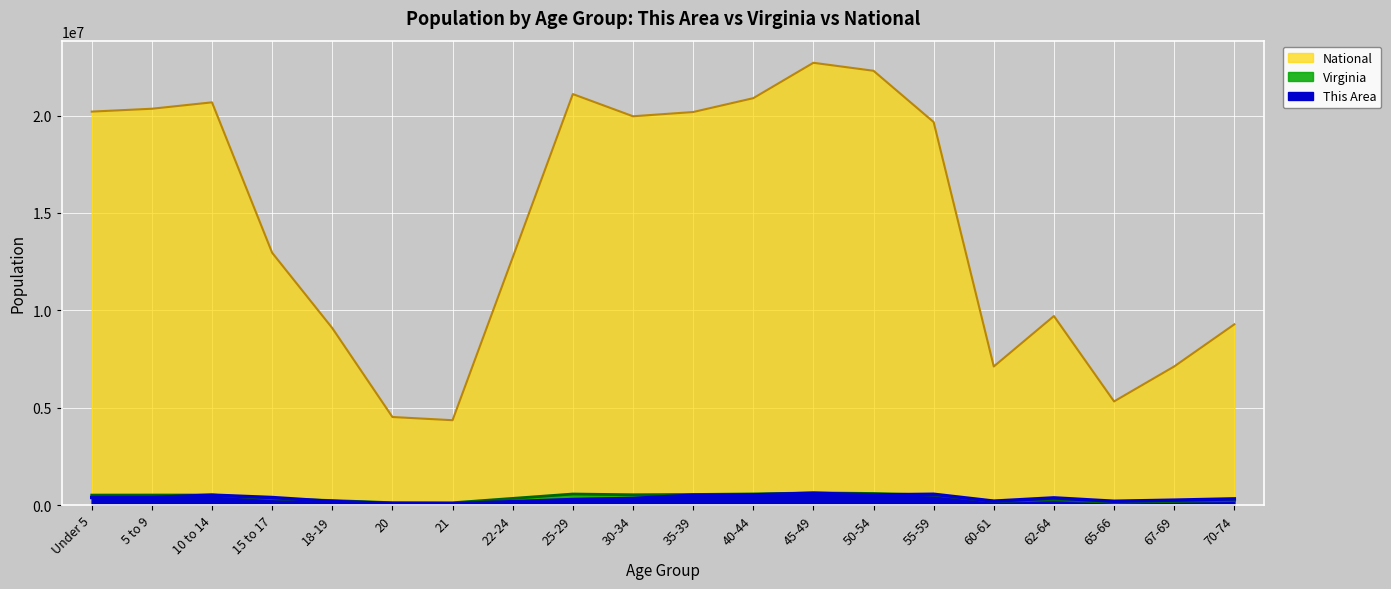

True or false: Virginia has more than 1 interior local peaks.

True